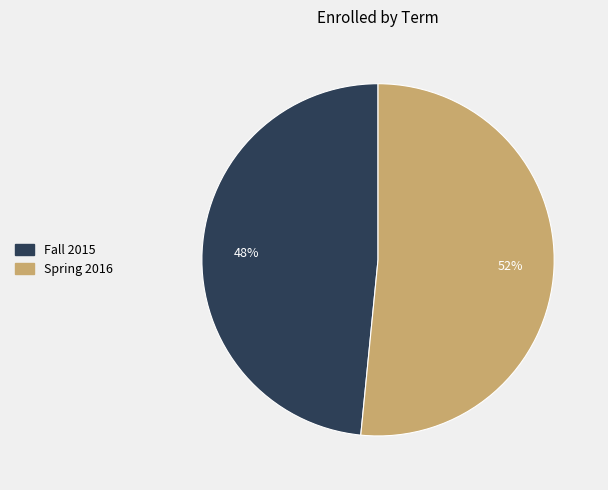

To the nearest percent, what percentage of the pie is Spring 2016?

52%